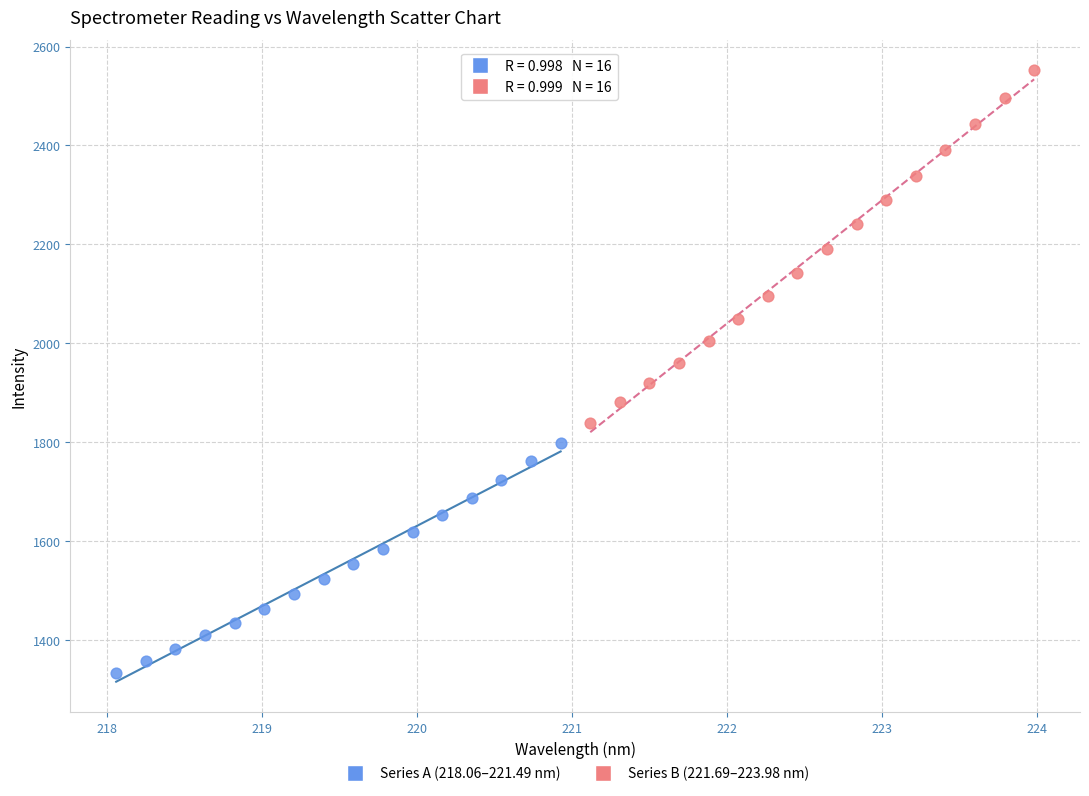

Which series has the widest spread of Y values?

Series B (221.69–223.98 nm)